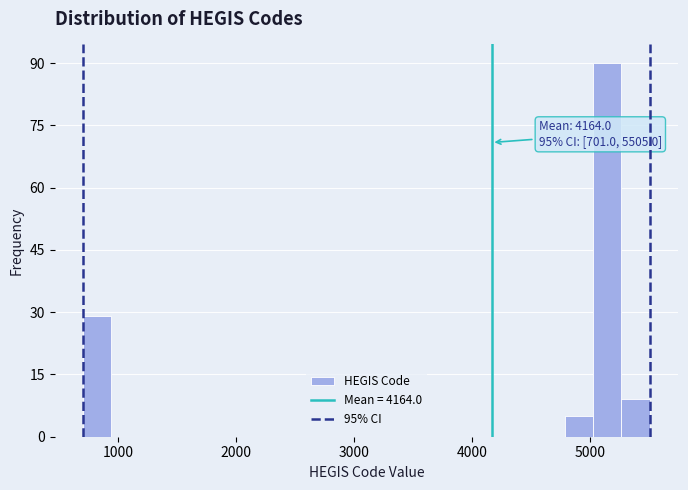

Read against the x-axis, roughly where is the centre of the tallest bar?

5100